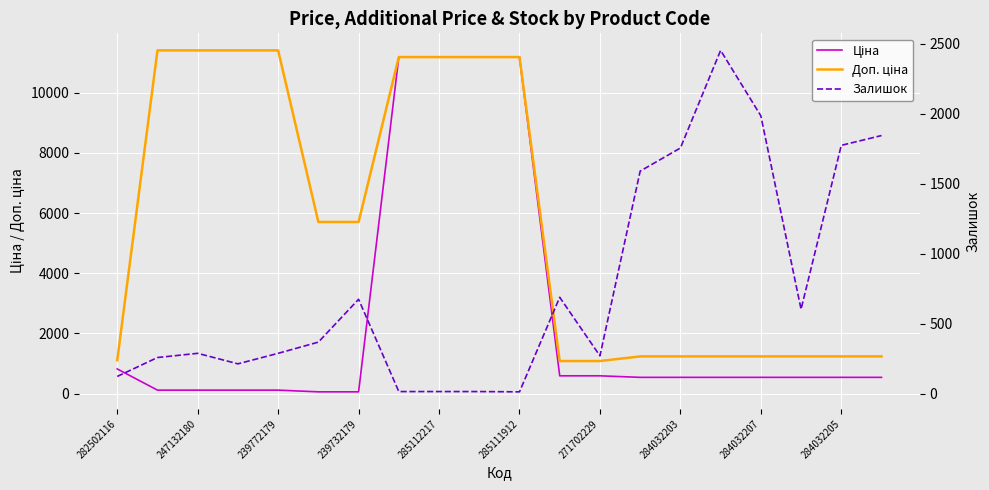

Which label corresponds to the largest value in the chart?

247132180